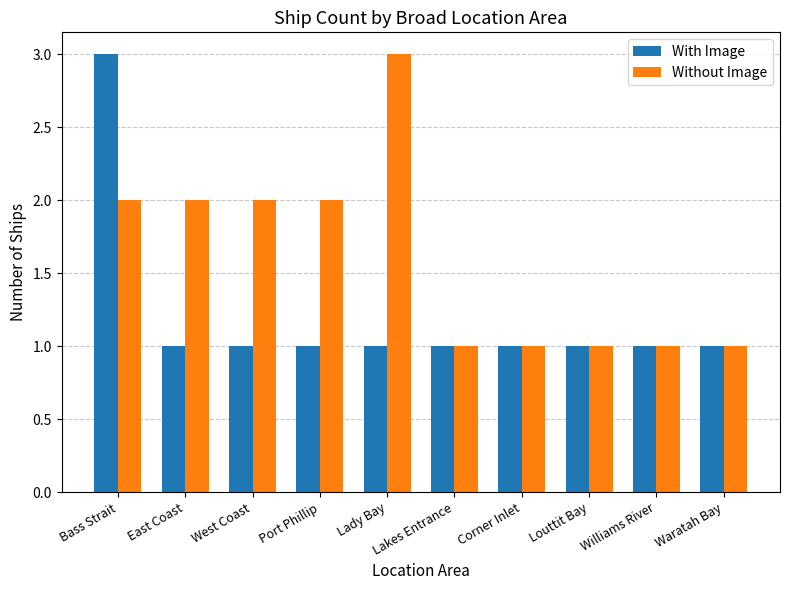

Which series changed the most between Lady Bay and Louttit Bay?

Without Image